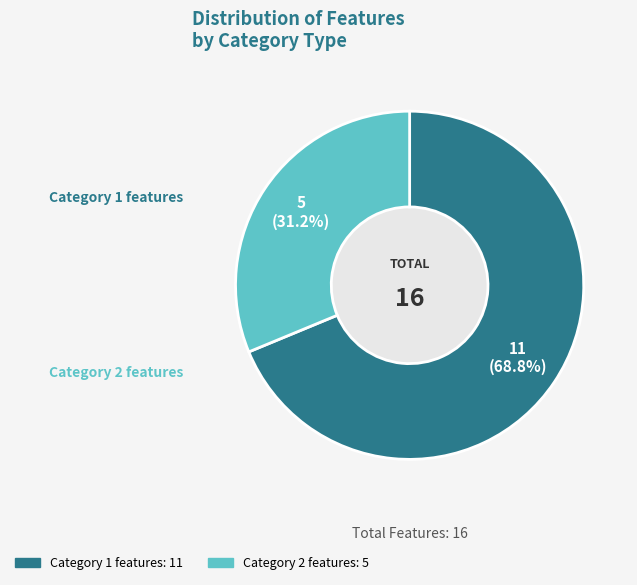

What is the ratio of the value at Category 1 features to the value at Category 2 features?

2.2